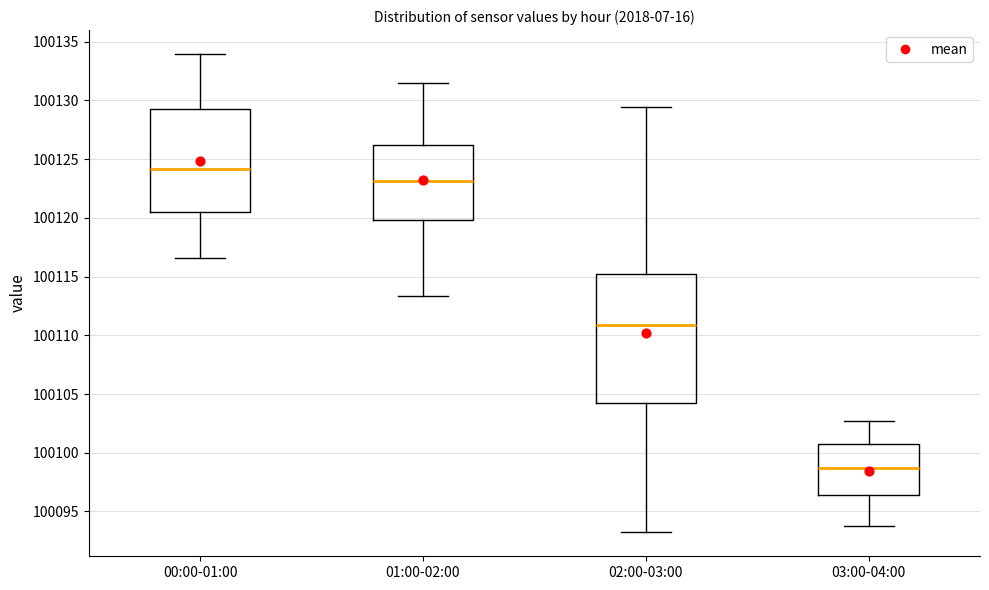

Which box's median line is the highest?

00:00-01:00